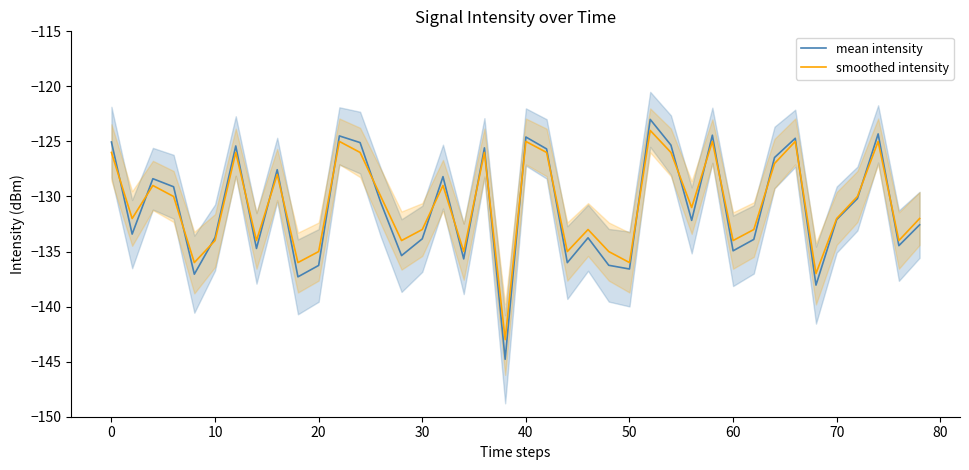

How many interior local peaks does the smoothed intensity series have?

12